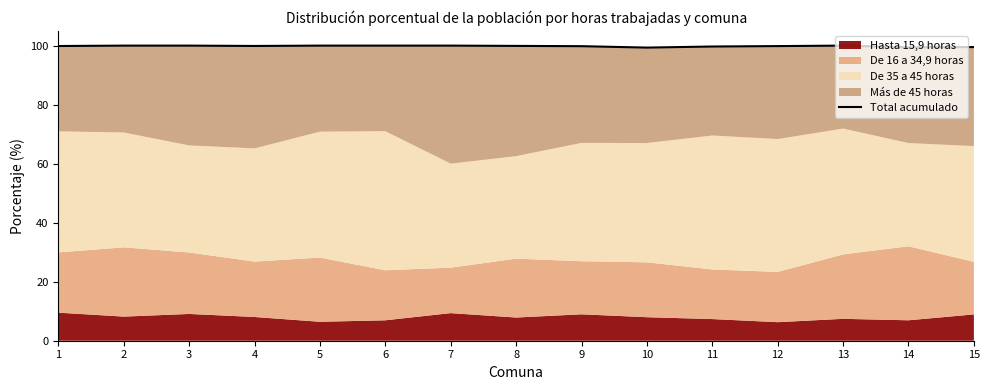

At which category does the data reach its first local valley?

4